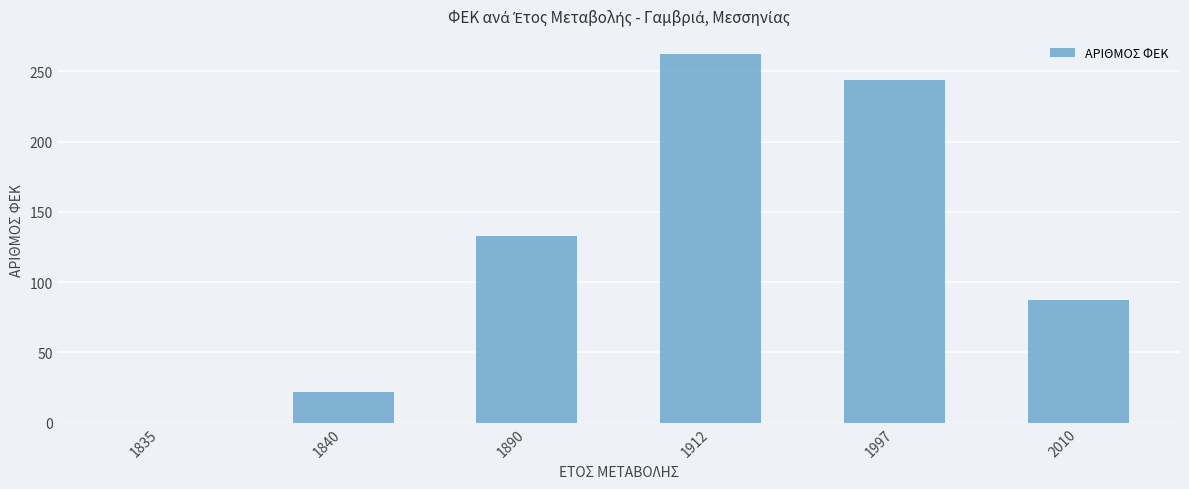

Are the bars horizontal?

No